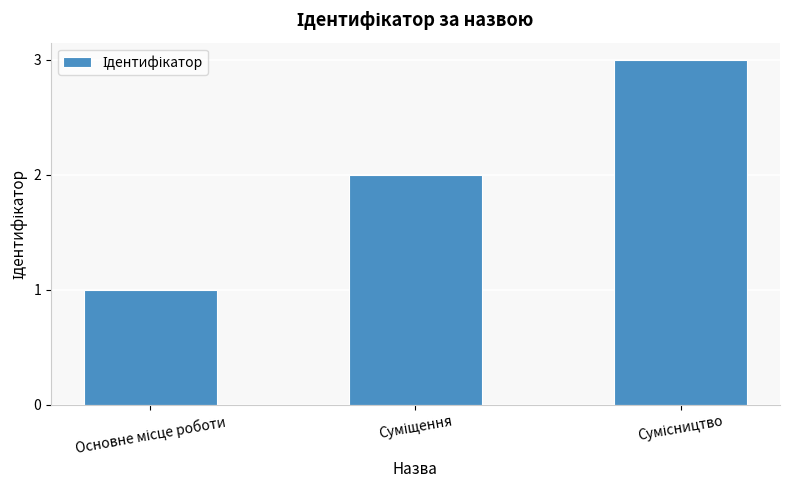

What is the sum of all values?

6